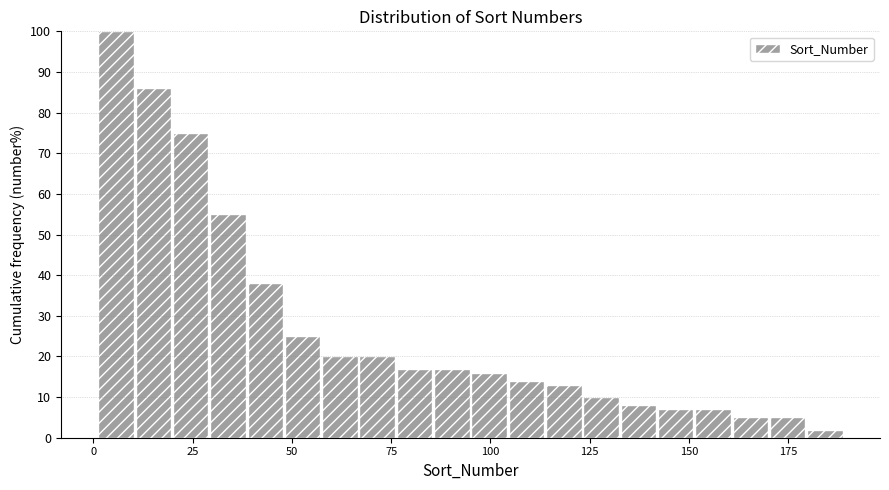

Read against the x-axis, roughly where is the centre of the tallest bar?

5